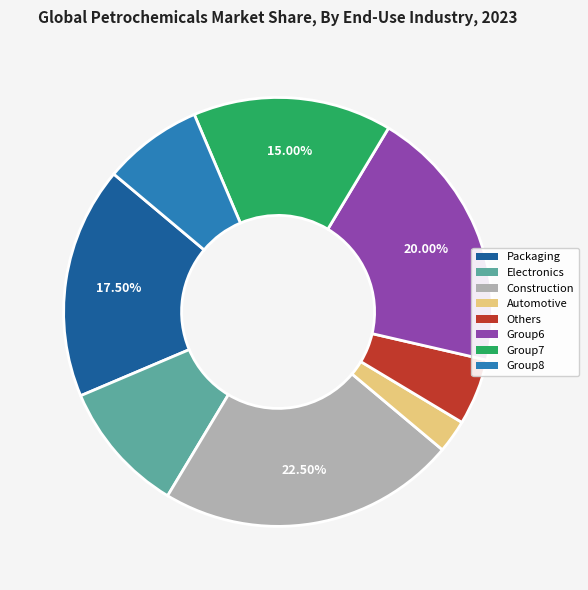

Does any single category account for the majority?

No